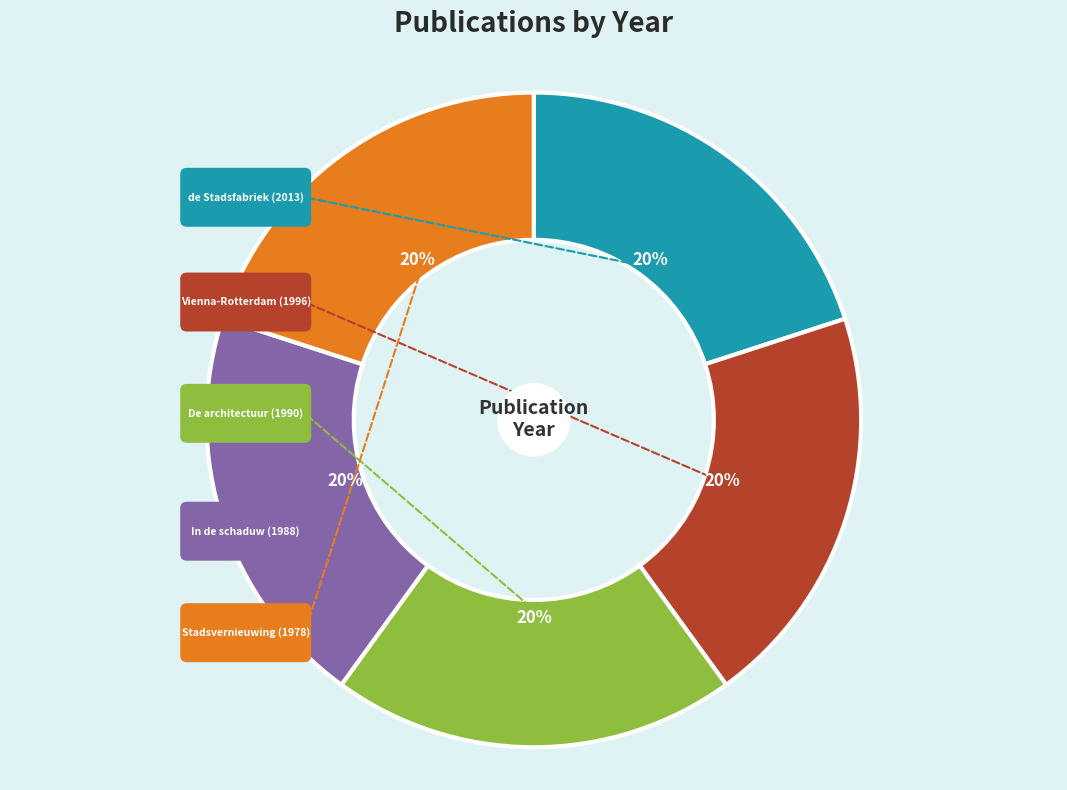

To the nearest percent, what is the average slice percentage?

20%